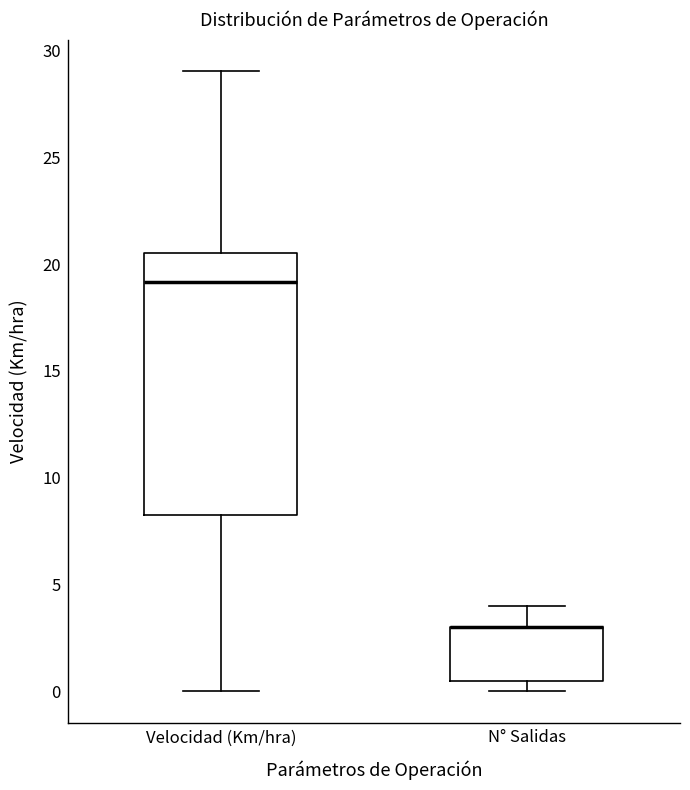

Reading left to right, read every box against the y-axis: the position of its median line, the range the box covers, and the ends of its whiskers. The values are not printed on the chart, so give them approximately, as read against the axis.

Velocidad (Km/hra): median 19.0, box 8.5 to 20.5, whiskers 0.0 to 29.0
N° Salidas: median 3.0 (drawn on the box's upper edge), box 0.5 to 3.0, whiskers 0.0 to 4.0